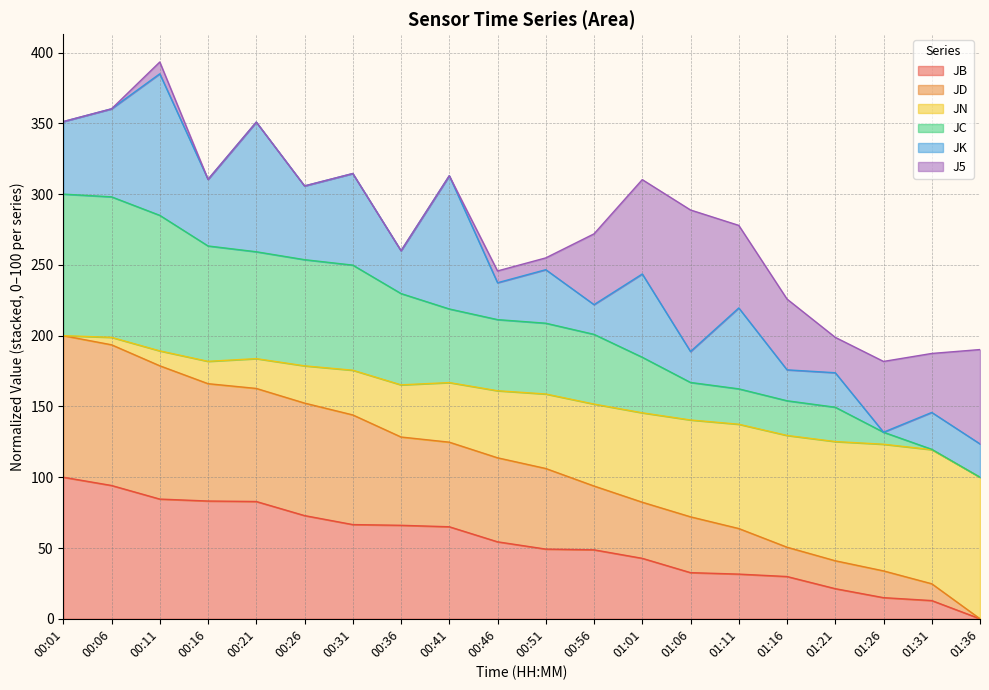

What is the maximum value for JB?

100.0